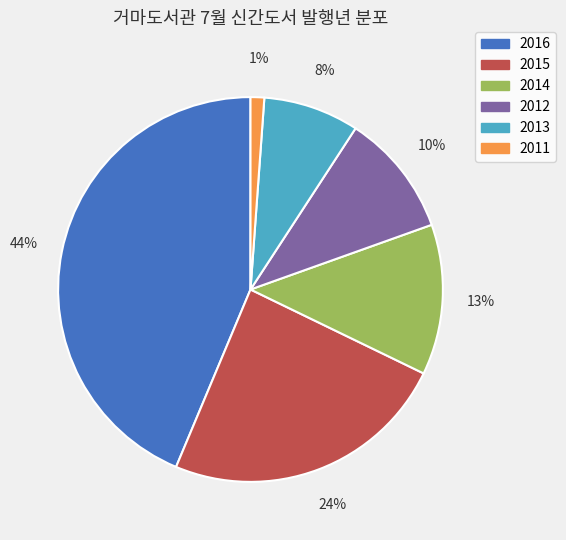

To the nearest percent, what percentage of the pie is 2015?

24%